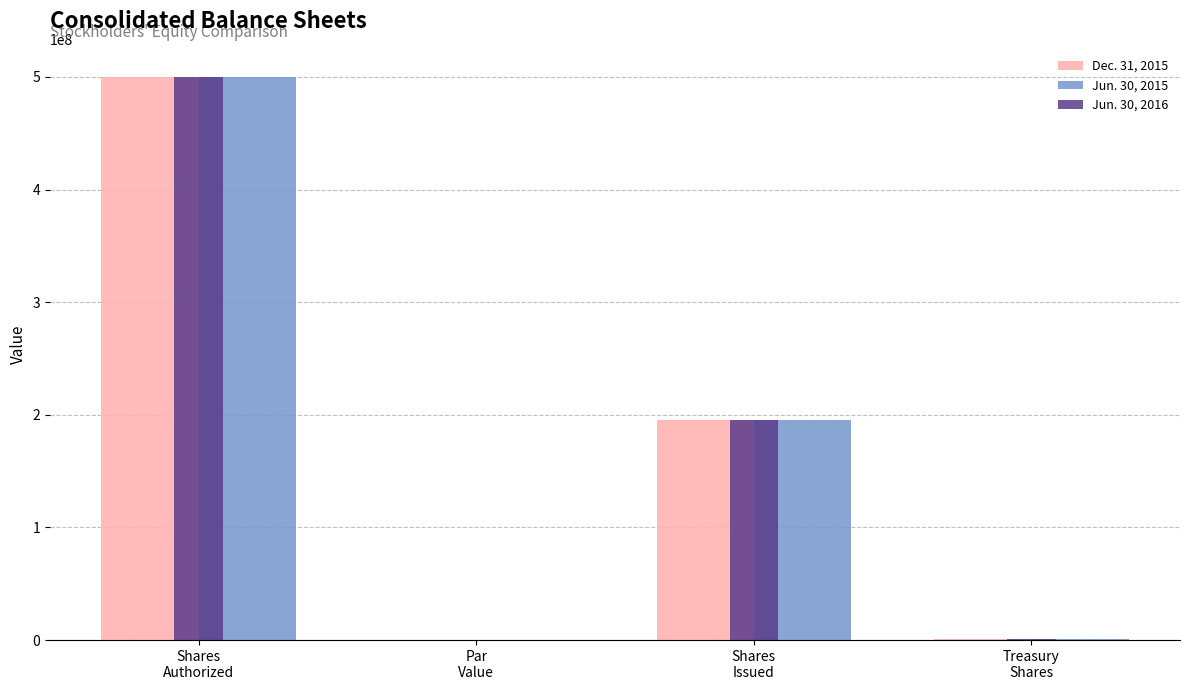

At which category does the chart reach its peak across all series?

Shares
Authorized